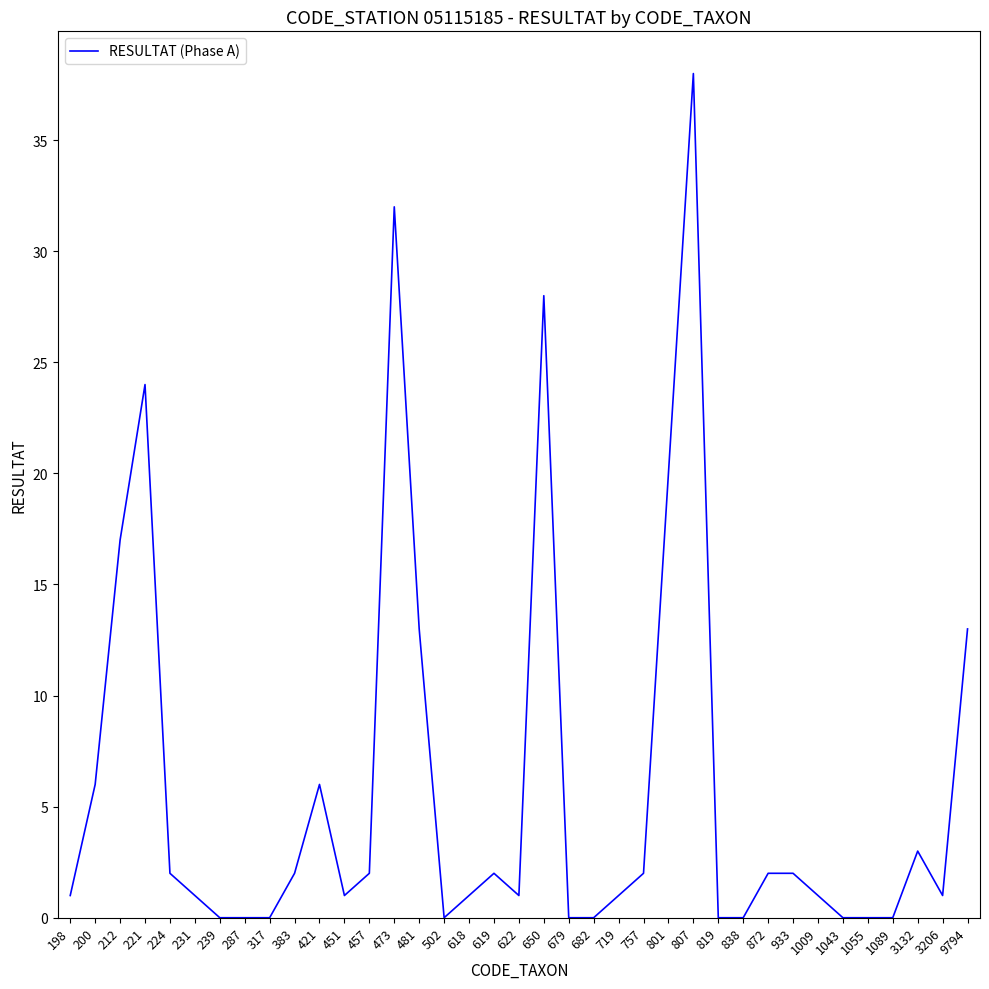

What is the maximum value shown in the chart?

38